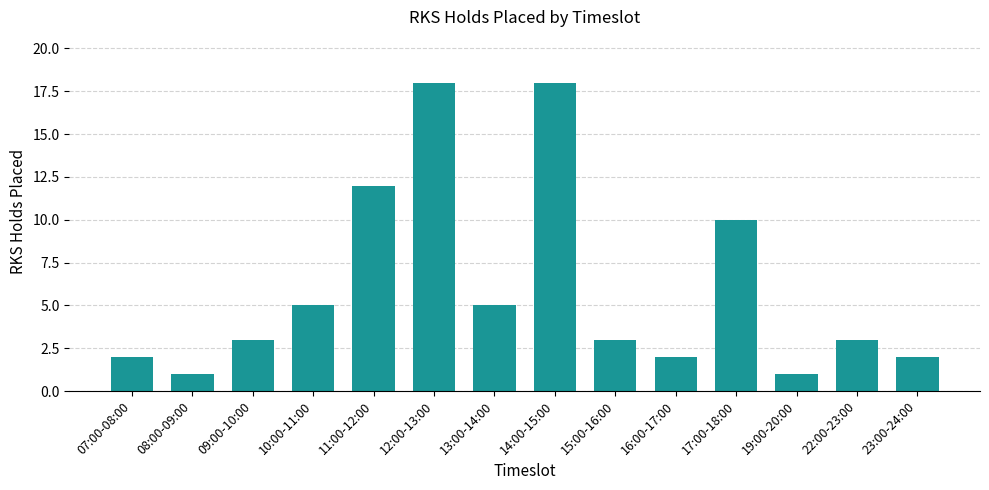

What position from the left is 16:00-17:00?

10